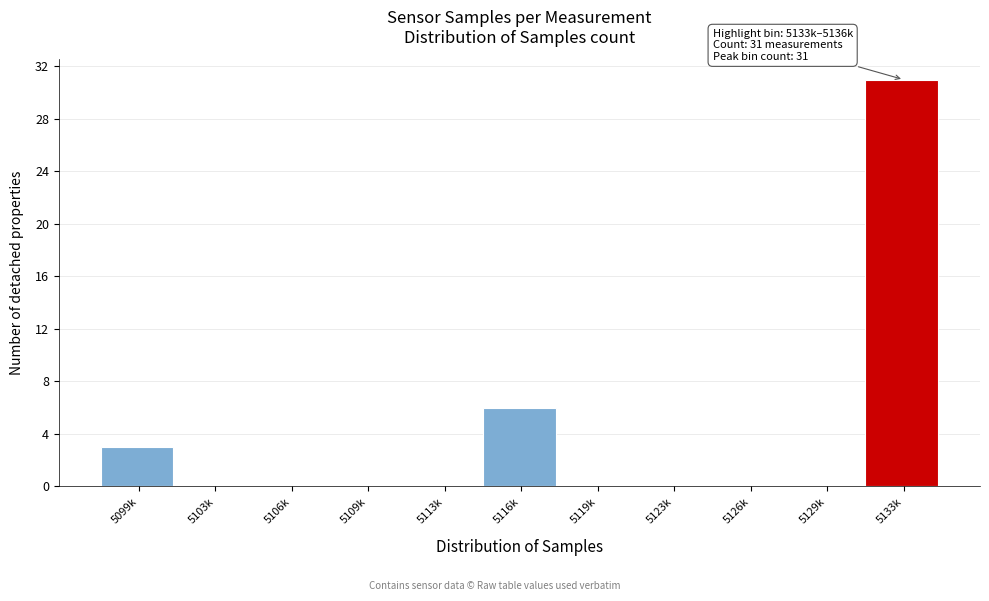

Reading left to right, list all the values displayed in this chart.

5099k=3	5103k=0	5106k=0	5109k=0	5113k=0	5116k=6	5119k=0	5123k=0	5126k=0	5129k=0	5133k=31